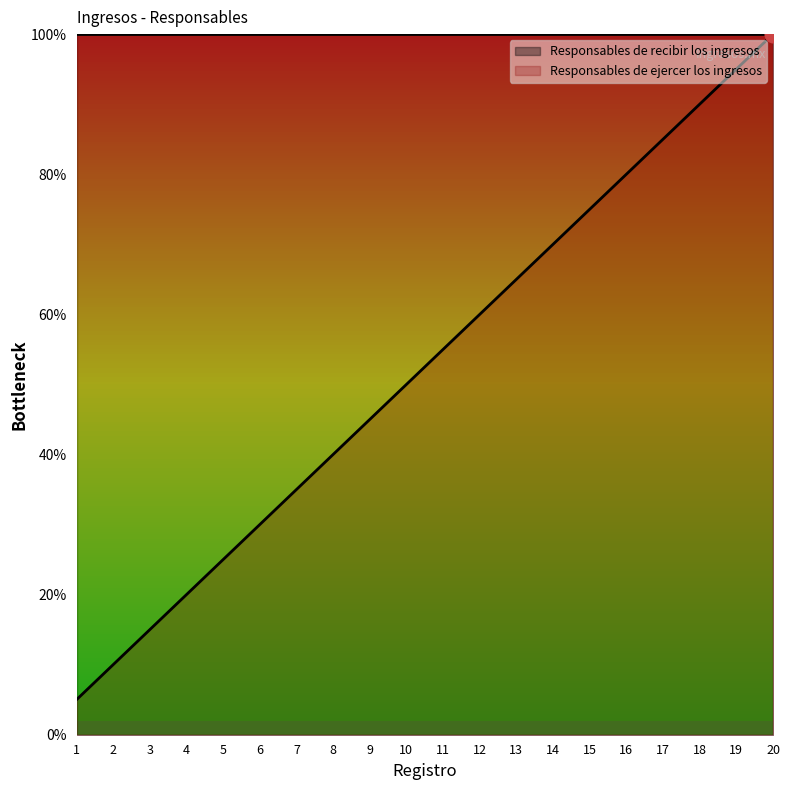

Reading right to left, what are all the values shown in this chart?

100.0	95.0	90.0	85.0	80.0	75.0	70.0	65.0	60.0	55.0	50.0	45.0	40.0	35.0	30.0	25.0	20.0	15.0	10.0	5.0